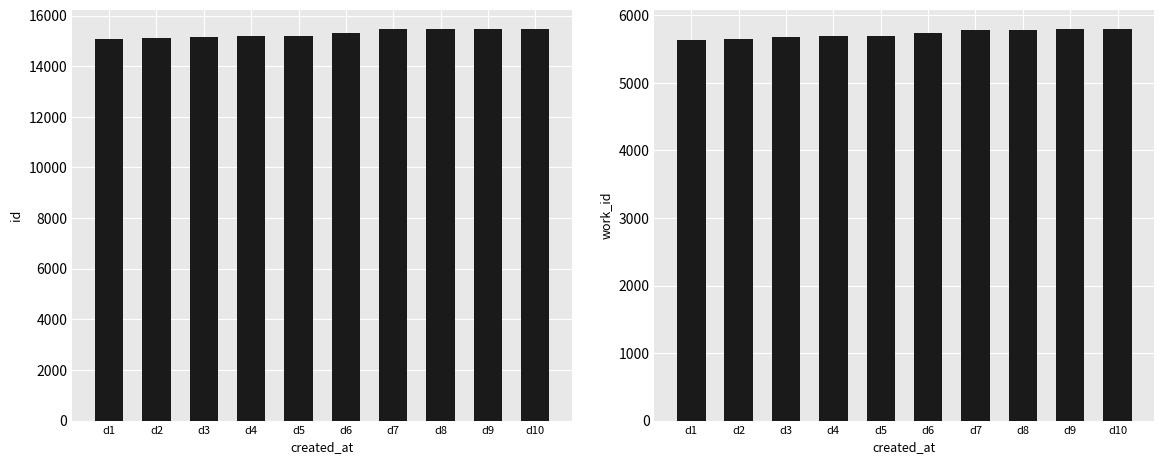

What is the maximum value shown in the chart?

15455